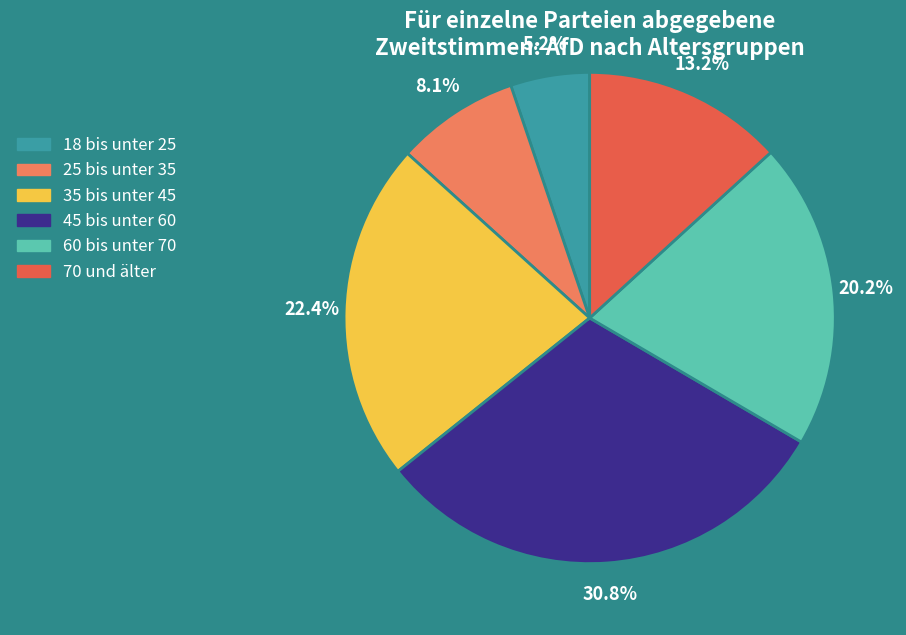

Rank the categories by value from lowest to highest.

18 bis unter 25, 25 bis unter 35, 70 und älter, 60 bis unter 70, 35 bis unter 45, 45 bis unter 60